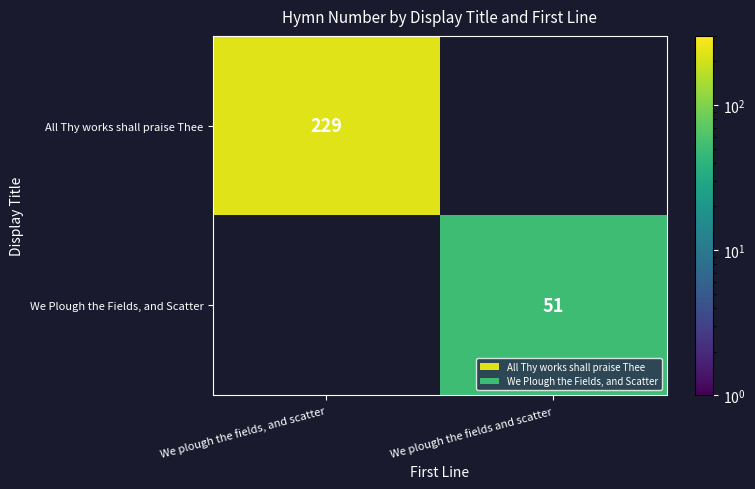

Is it true that We Plough the Fields, and Scatter equals 51 at We plough the fields and scatter?

True